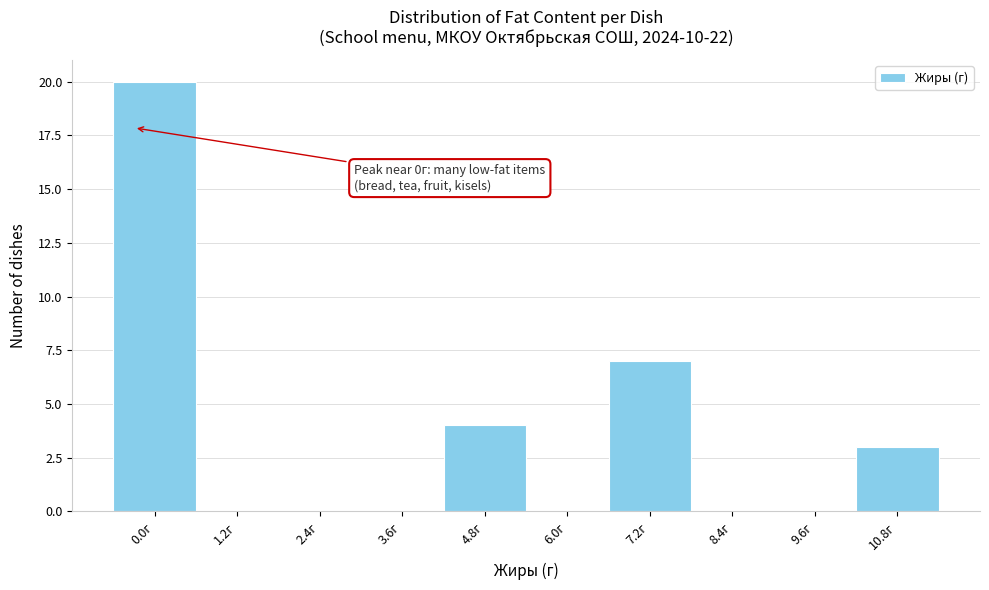

Reading left to right, what are all the values shown in this chart?

0.0г=20	1.2г=0	2.4г=0	3.6г=0	4.8г=4	6.0г=0	7.2г=7	8.4г=0	9.6г=0	10.8г=3